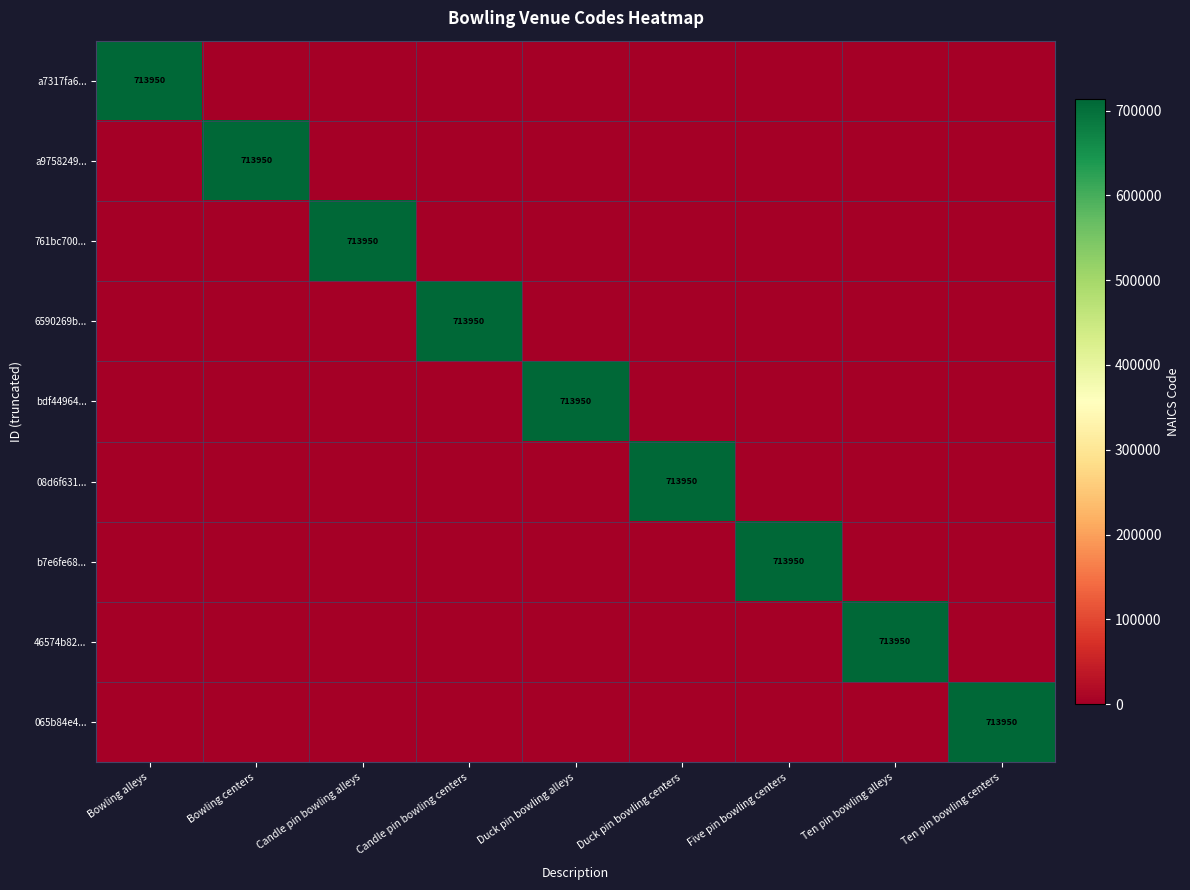

At which category is the sum across all series the highest?

Bowling alleys